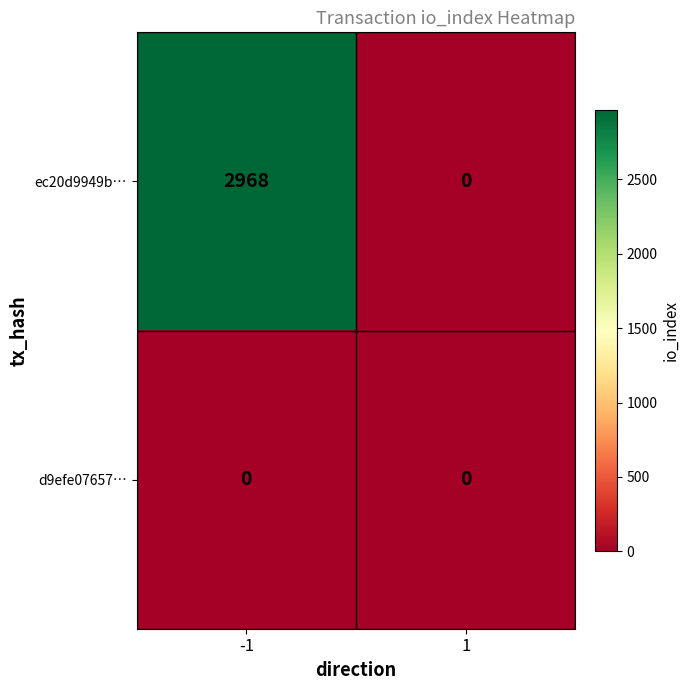

What is the sum of the ec20d9949b… values at 1 and -1?

2968